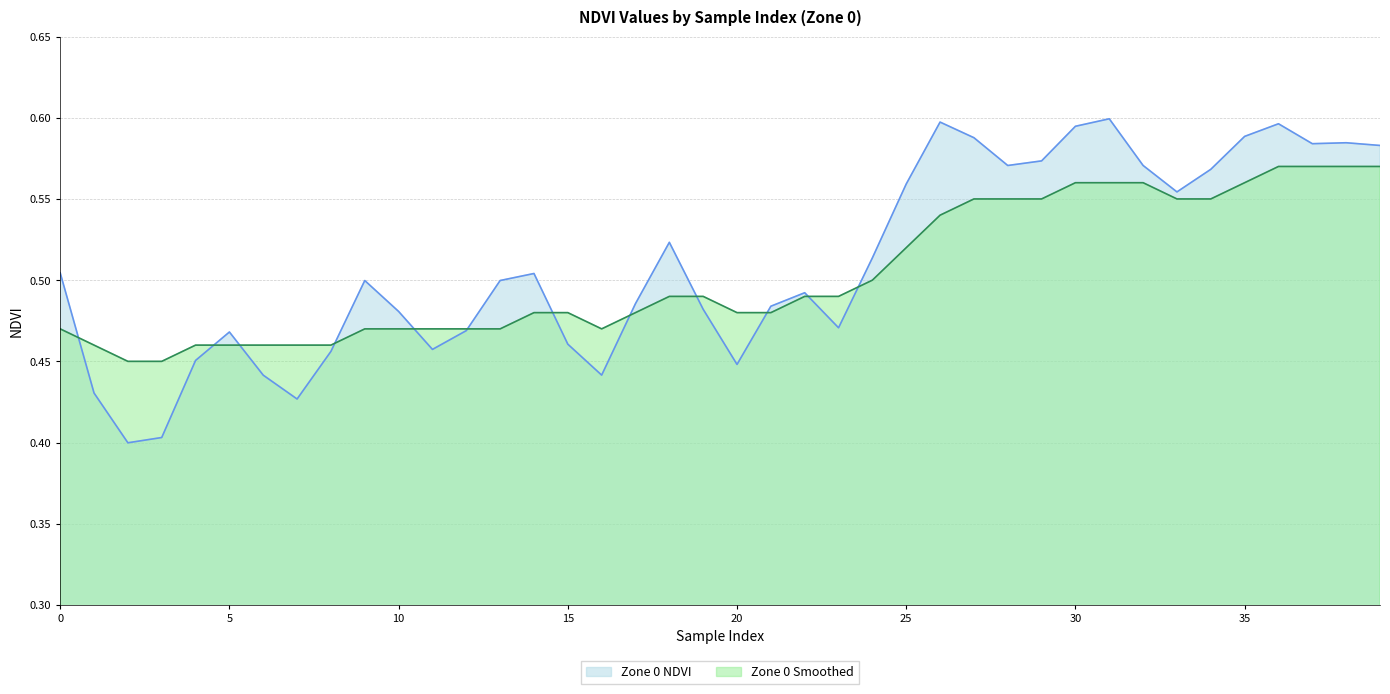

At how many categories does at least one series exceed 0?

40